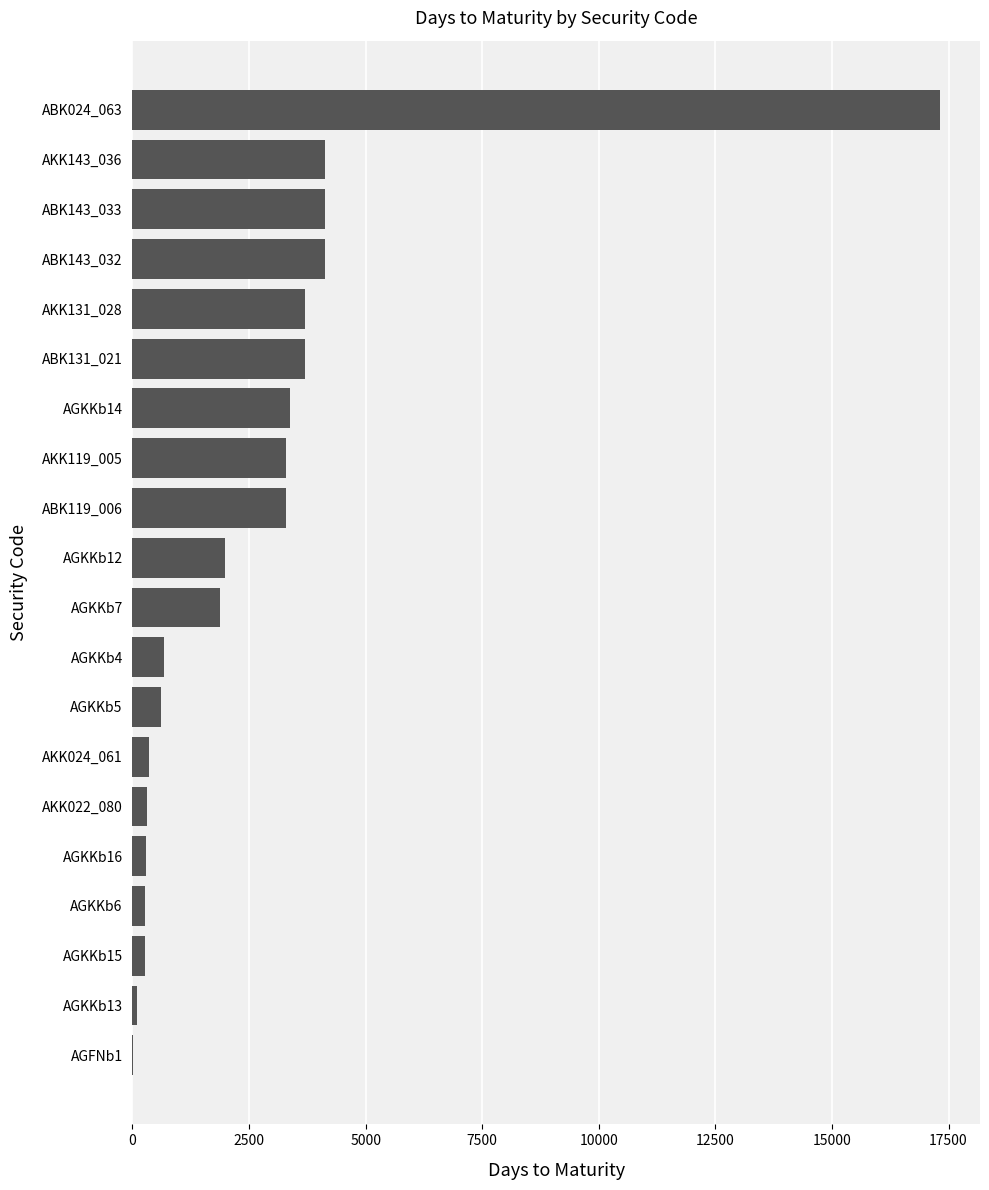

The value at ABK143_032 is 1201. True or false?

False